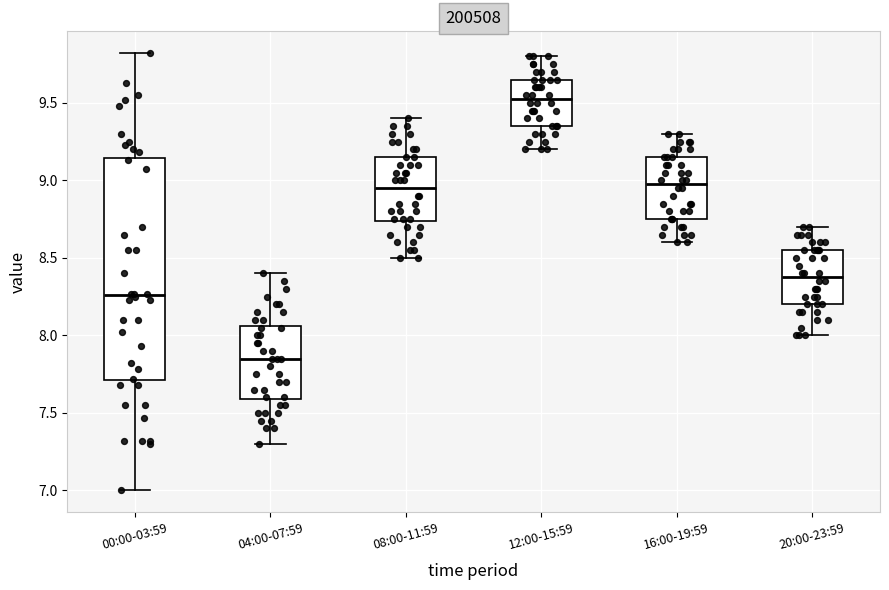

Where is the upper edge of the box for 16:00-19:59 on the y-axis? The values are not printed on the chart, so give them approximately, as read against the axis.

9.15